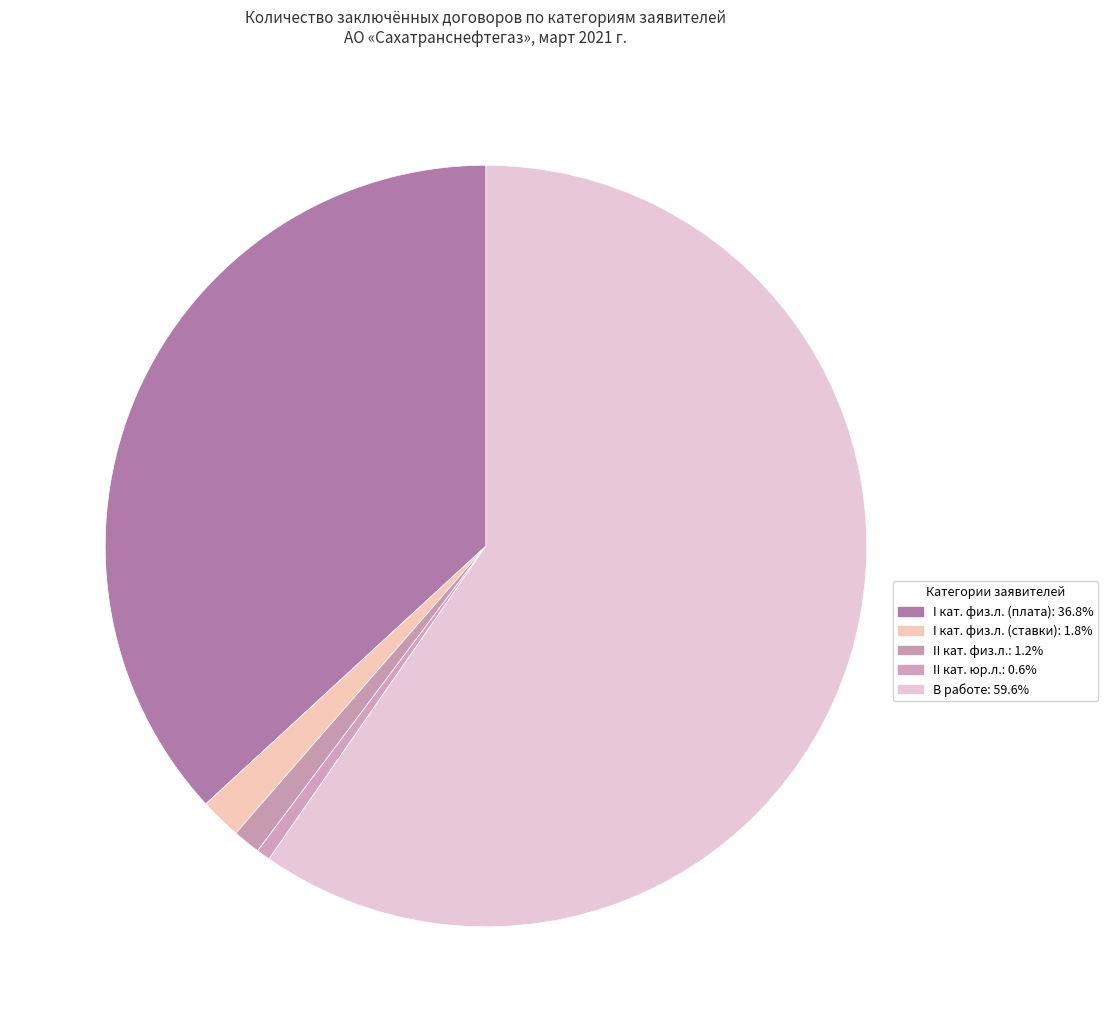

How many slices are in this pie chart?

5